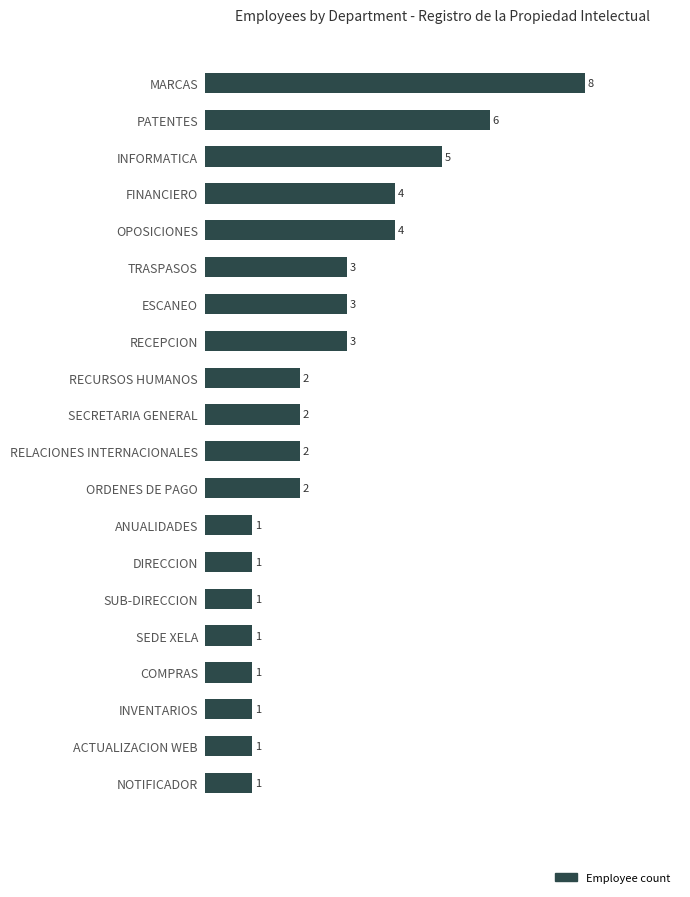

What is the smallest value displayed?

1